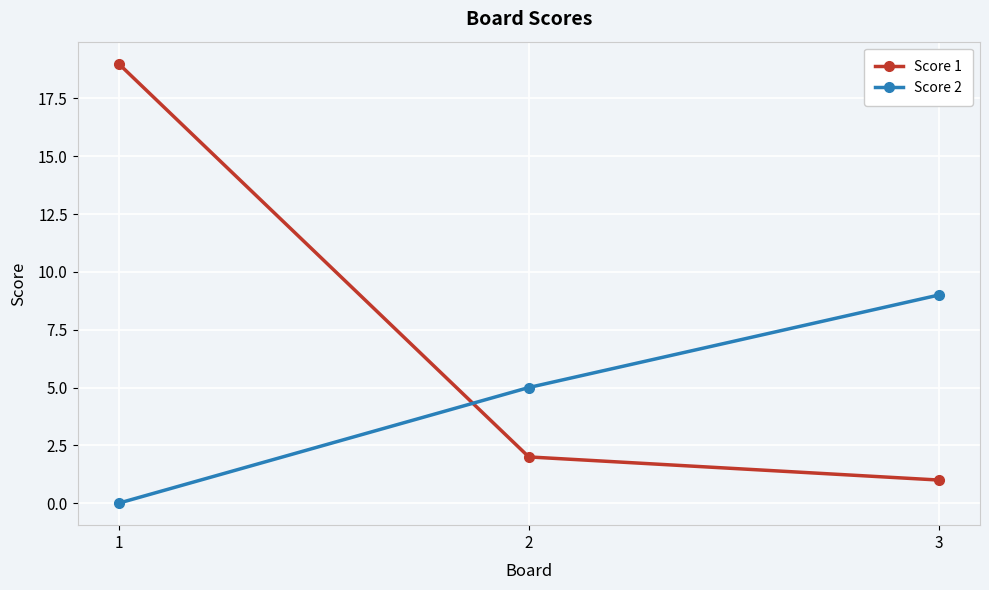

True or false: Score 2 has a value of 0 at 1.

True